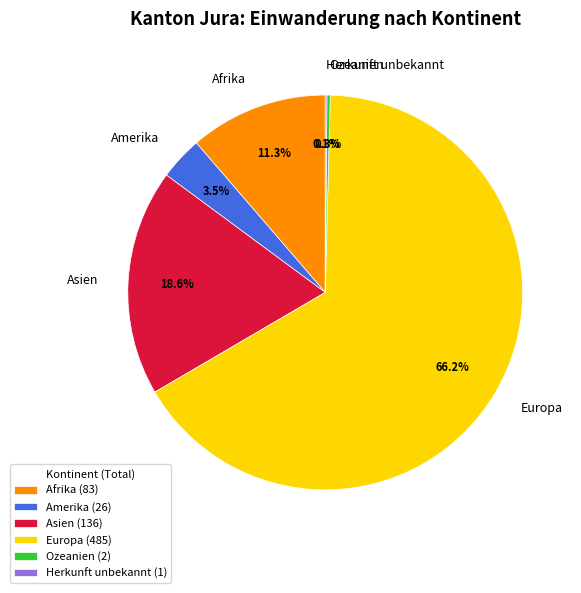

Is it true that Amerika is 11% of the pie?

False